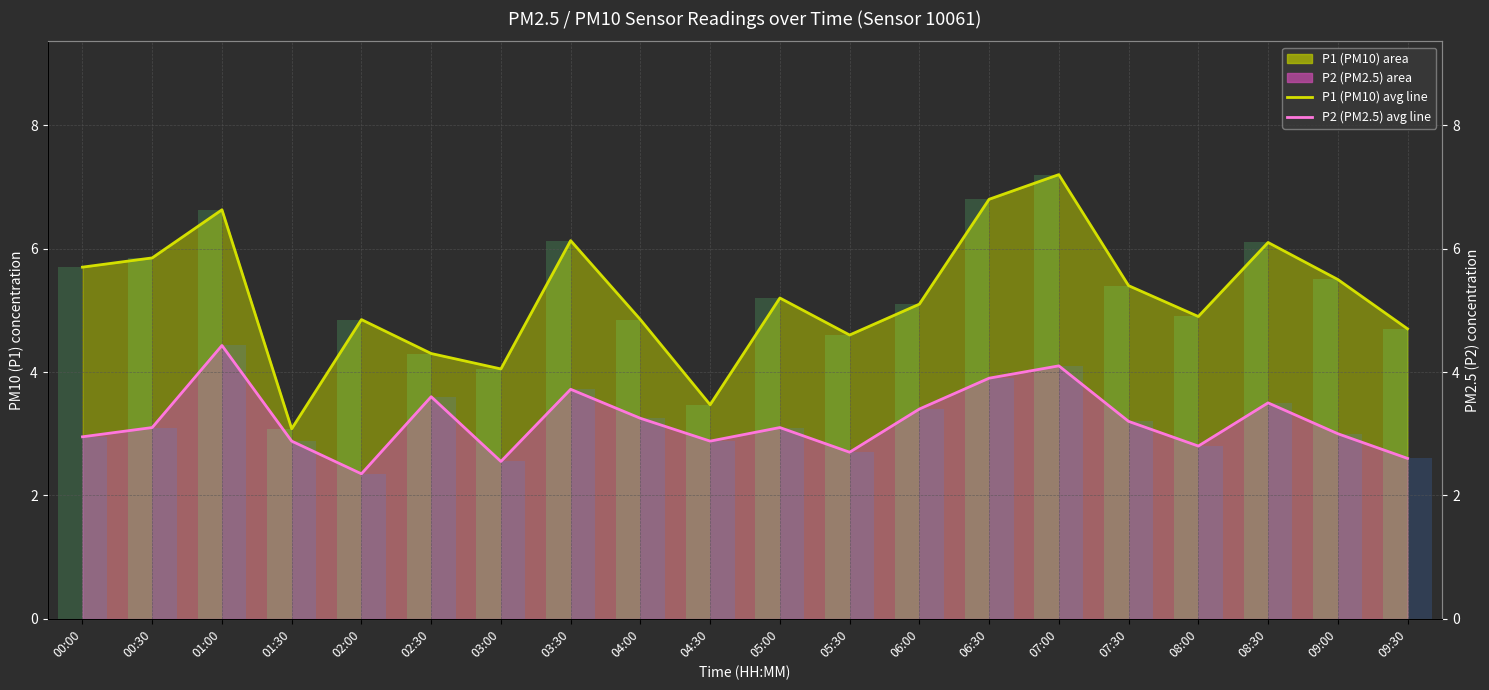

Between 08:30 and 03:30, which is larger?

03:30